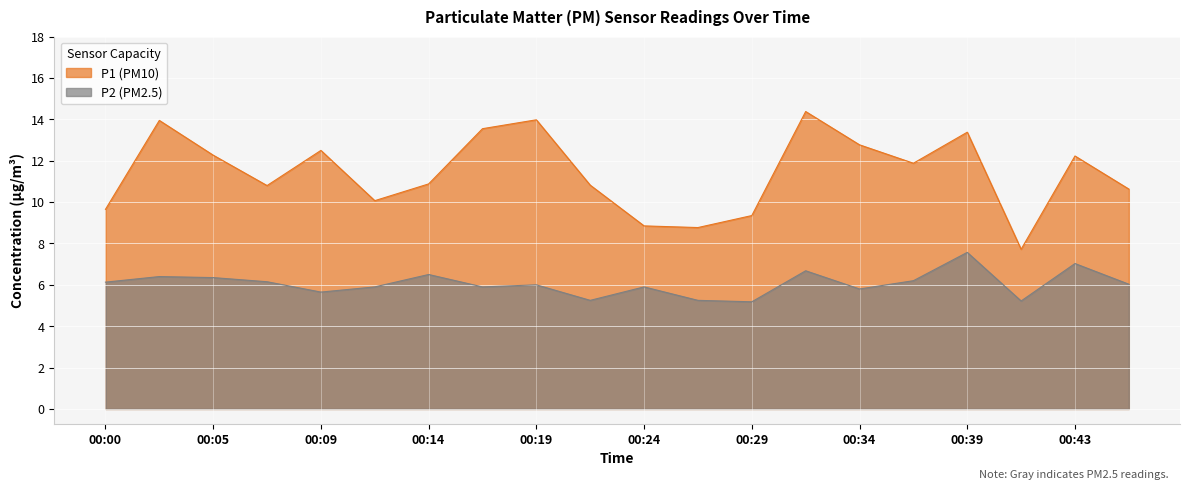

In P1, how many points are lower than both neighbors (excluding endpoints)?

5